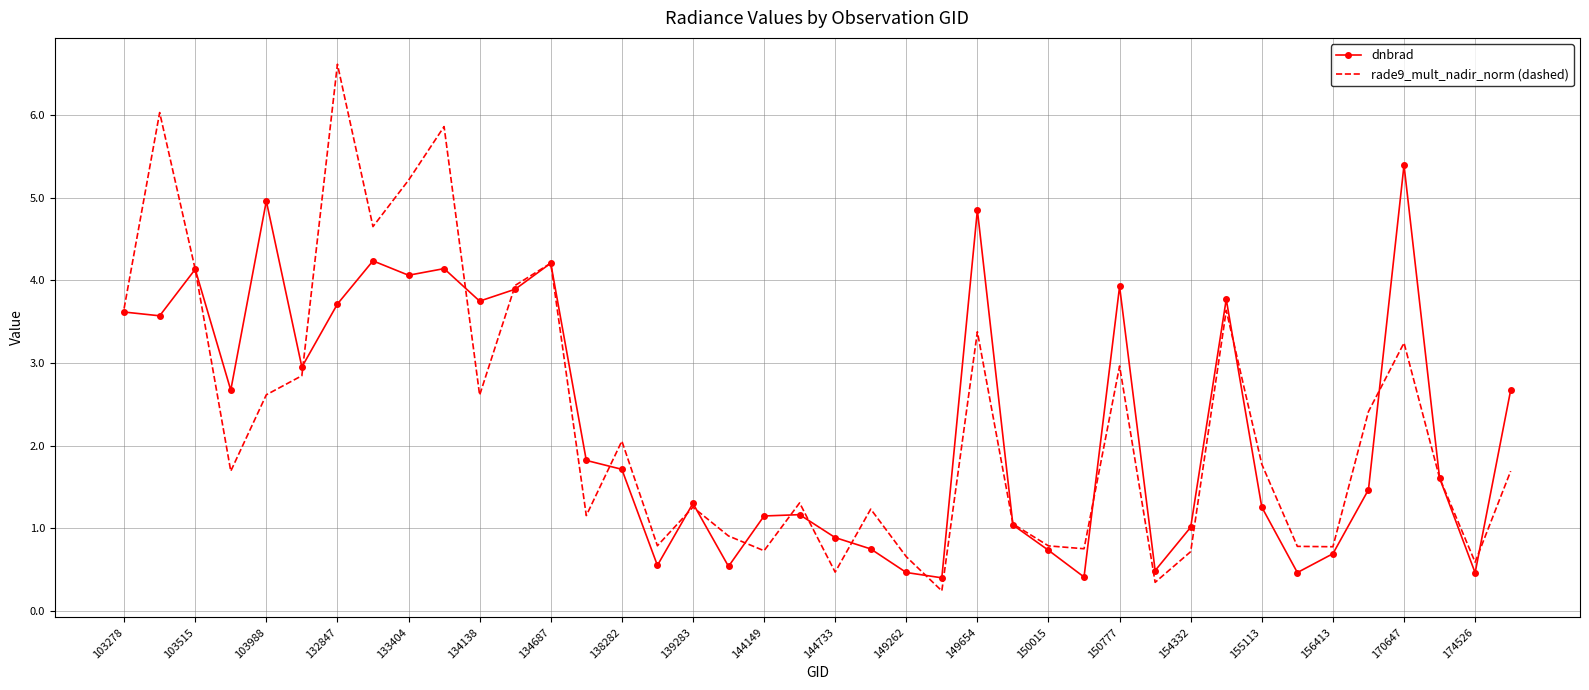

Rank the series by their maximum value, from lowest to highest.

dnbrad, rade9_mult_nadir_norm (dashed)